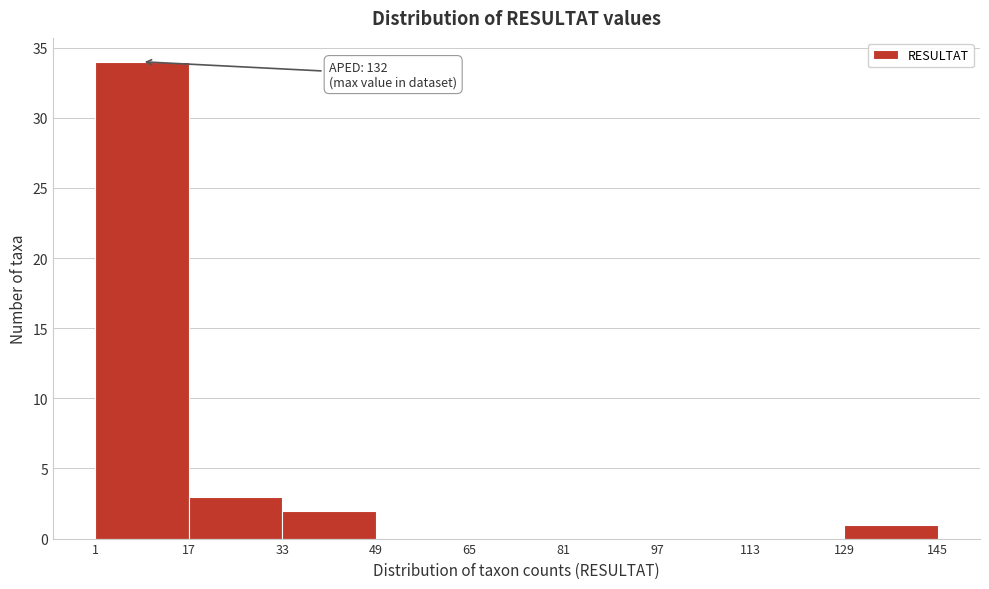

Which range on the x-axis has the tallest bar?

1 to 17